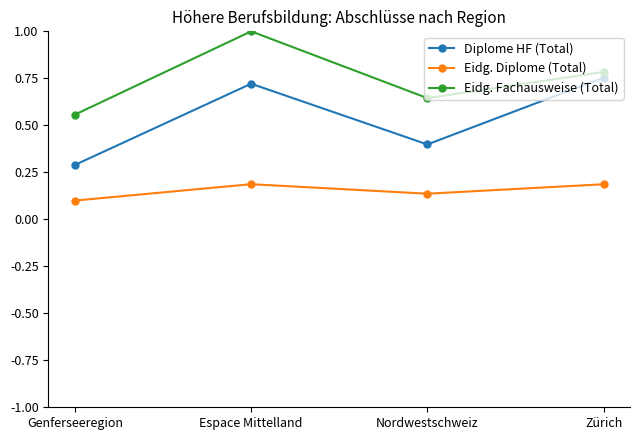

How many distinct data groups are displayed?

3